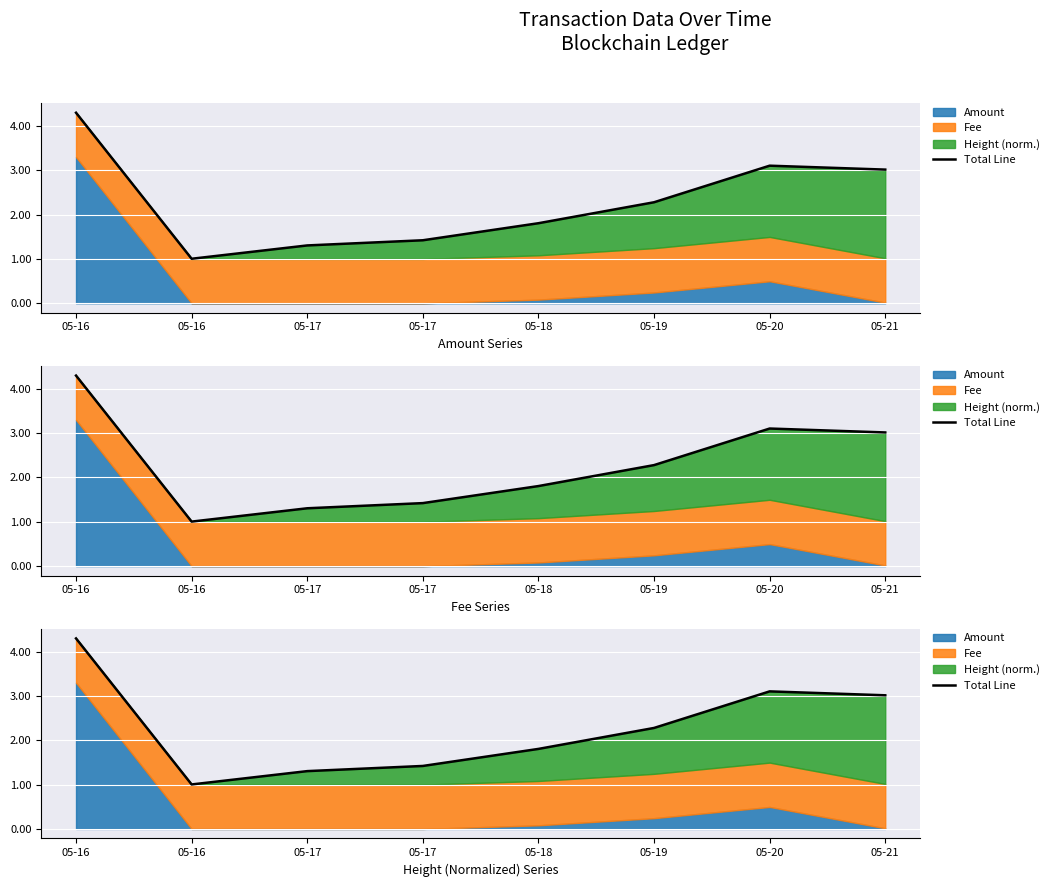

The value at 05-17 is 1.3. True or false?

True